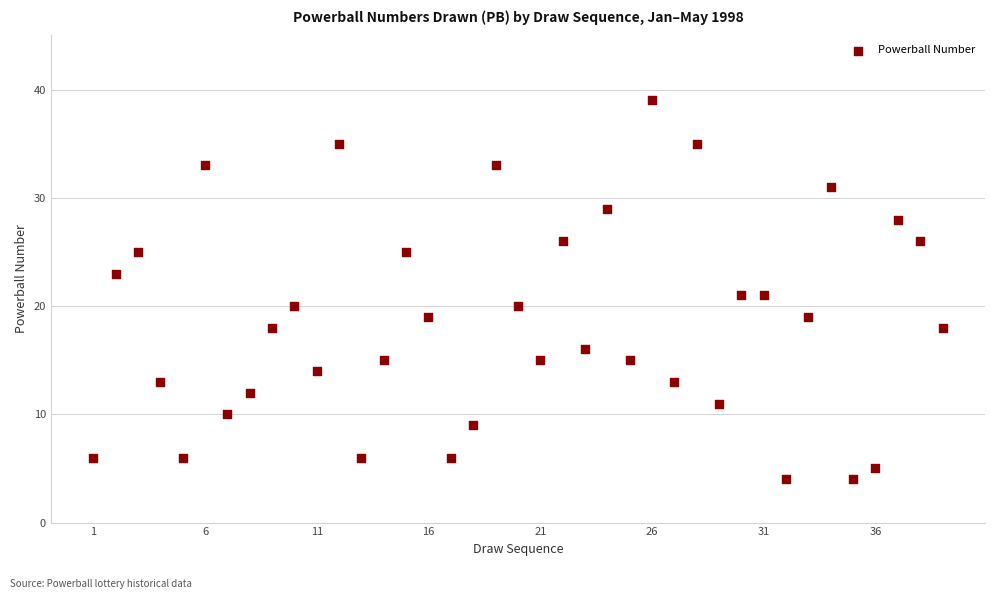

What is the range of Y values (max minus min)?

35